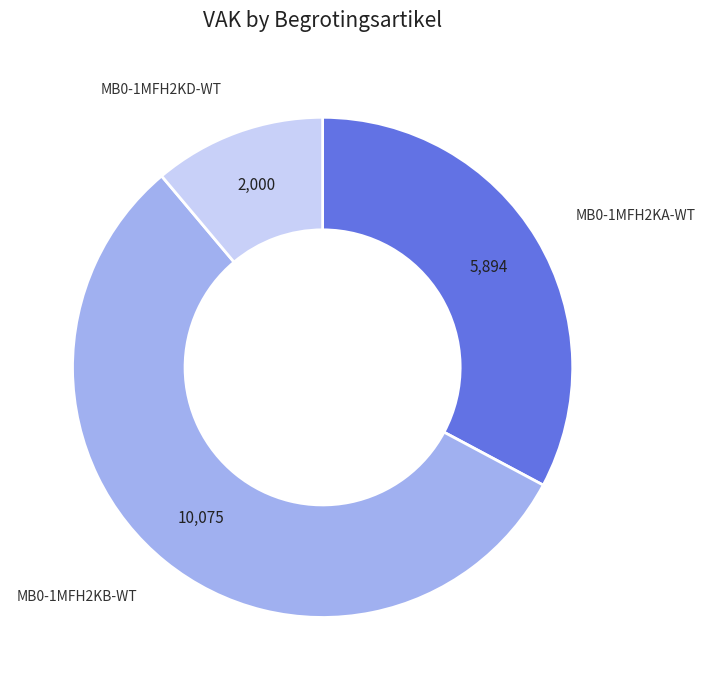

Is it true that MB0-1MFH2KB-WT is 63% of the pie?

False